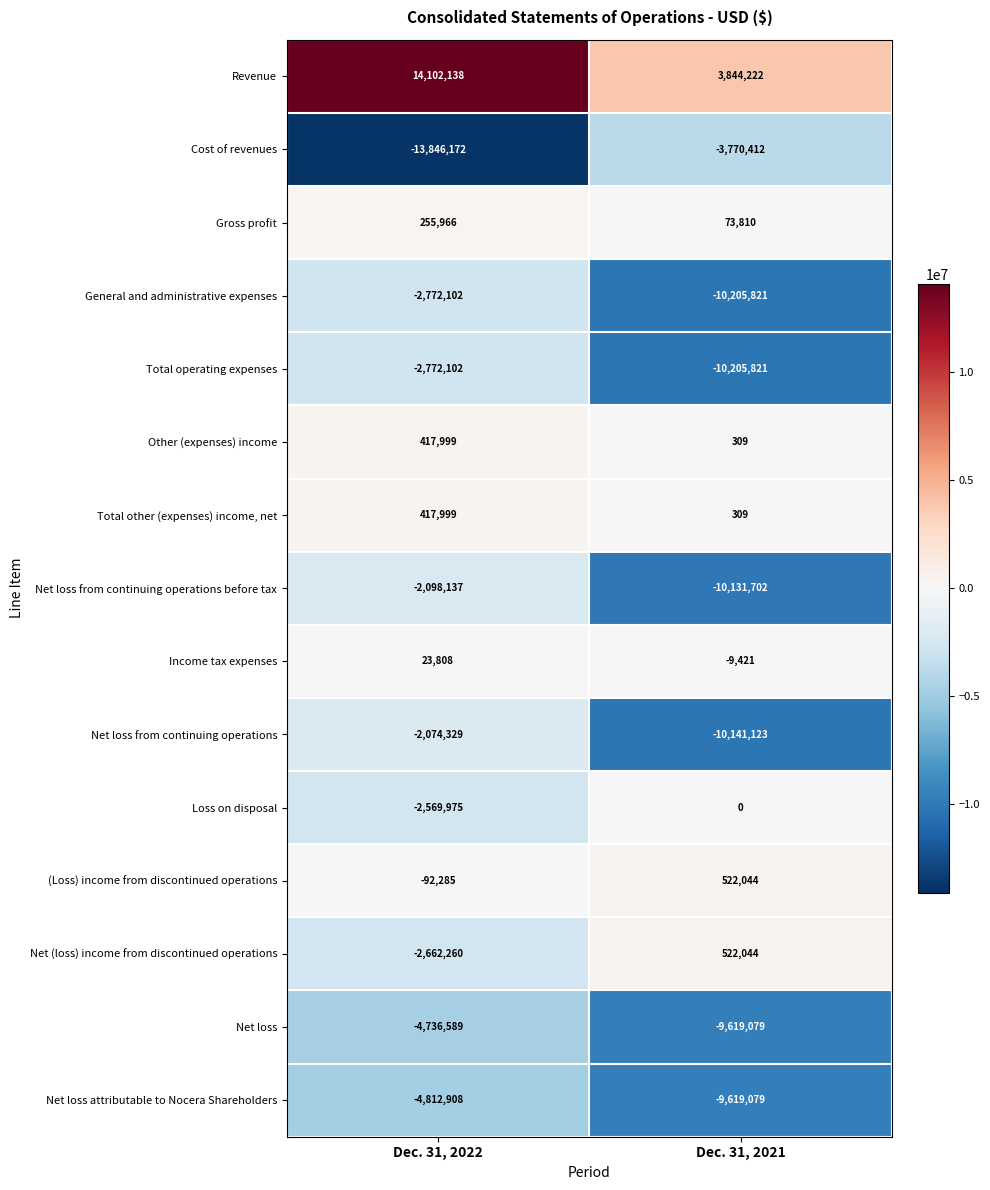

What is the difference between the Net loss from continuing operations before tax values at Dec. 31, 2022 and Dec. 31, 2021?

8033565